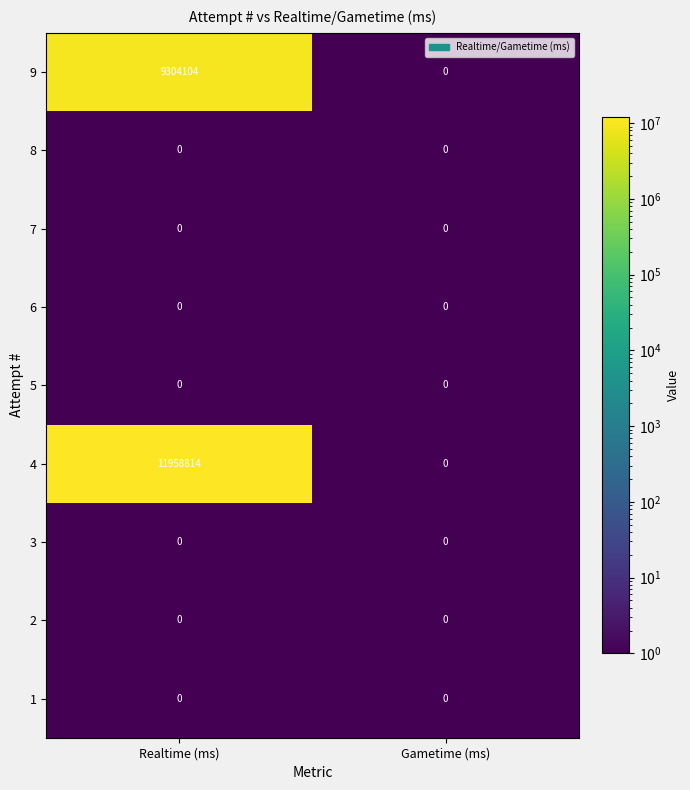

Which series has the largest total across all categories?

4